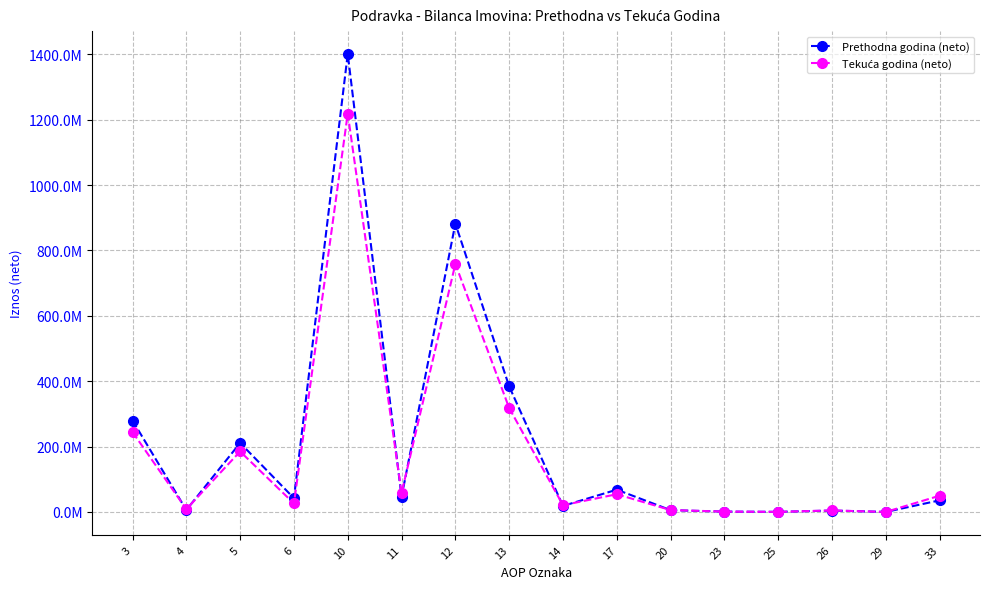

List the labels in order of Tekuća godina (neto) value, smallest first.

29, 25, 23, 26, 20, 4, 14, 6, 33, 17, 11, 5, 3, 13, 12, 10